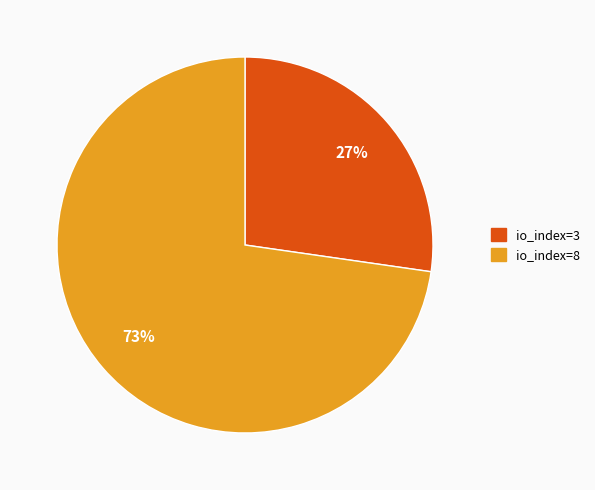

Does io_index=8 represent more than half of the total?

Yes